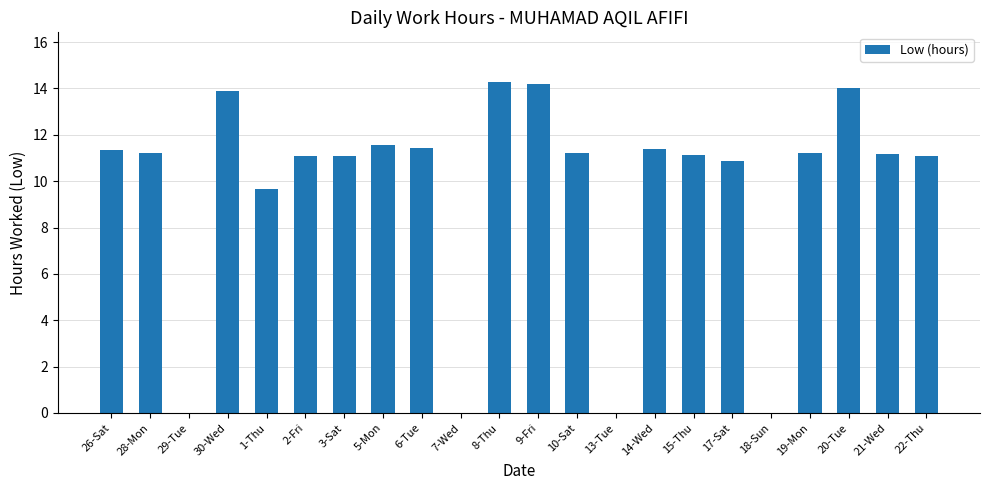

What is the ratio of the value at 5-Mon to the value at 2-Fri?

1.0